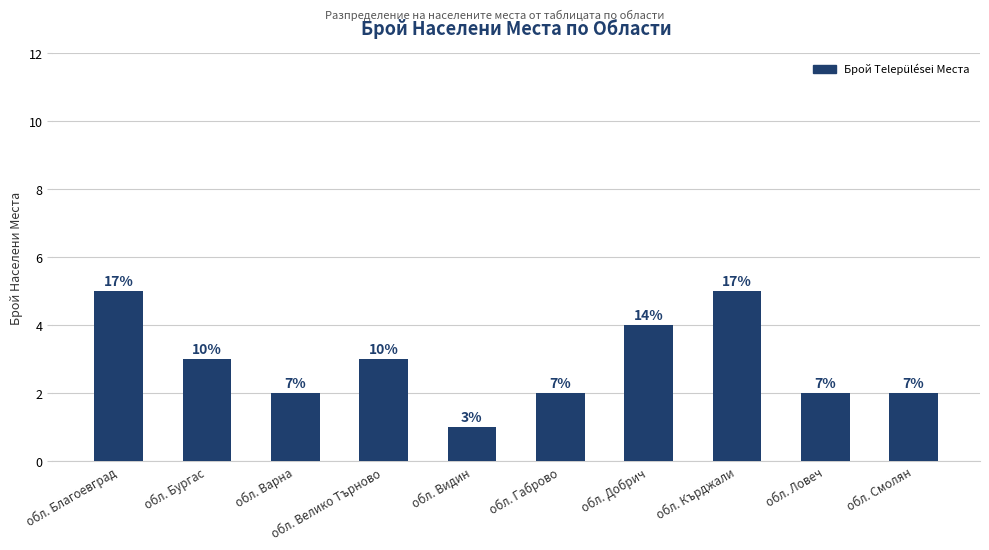

What is the label of the 6th bar from the left?

обл. Габрово